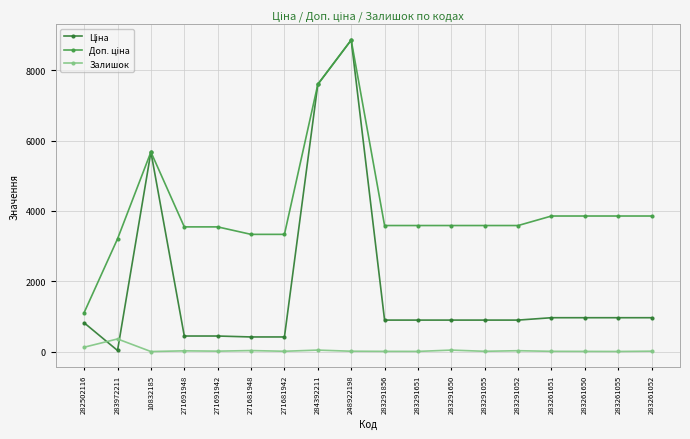

Which category has the highest value across all series?

248922198